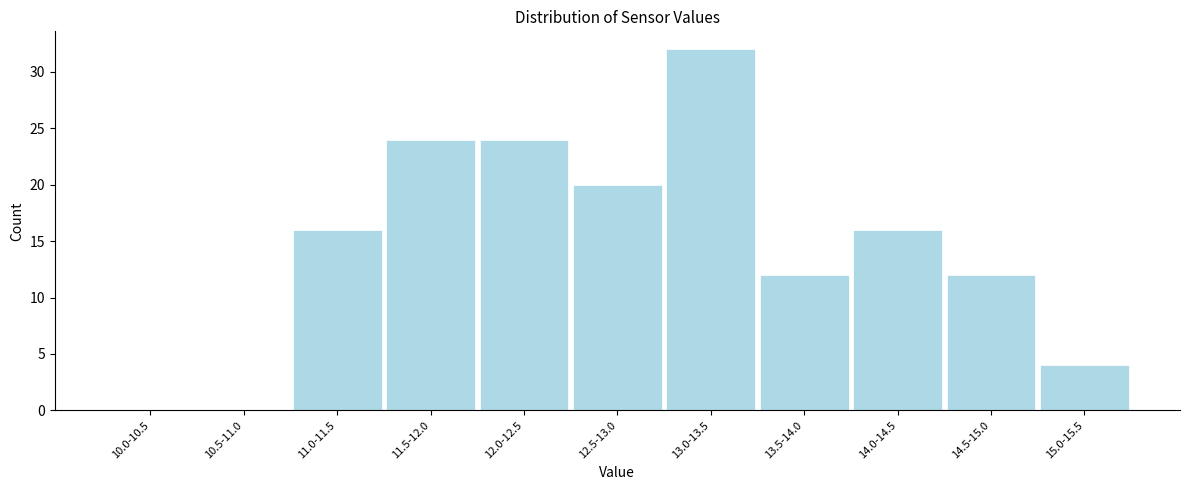

Reading left to right, what are all the values shown in this chart?

10.0-10.5=0	10.5-11.0=0	11.0-11.5=16	11.5-12.0=24	12.0-12.5=24	12.5-13.0=20	13.0-13.5=32	13.5-14.0=12	14.0-14.5=16	14.5-15.0=12	15.0-15.5=4